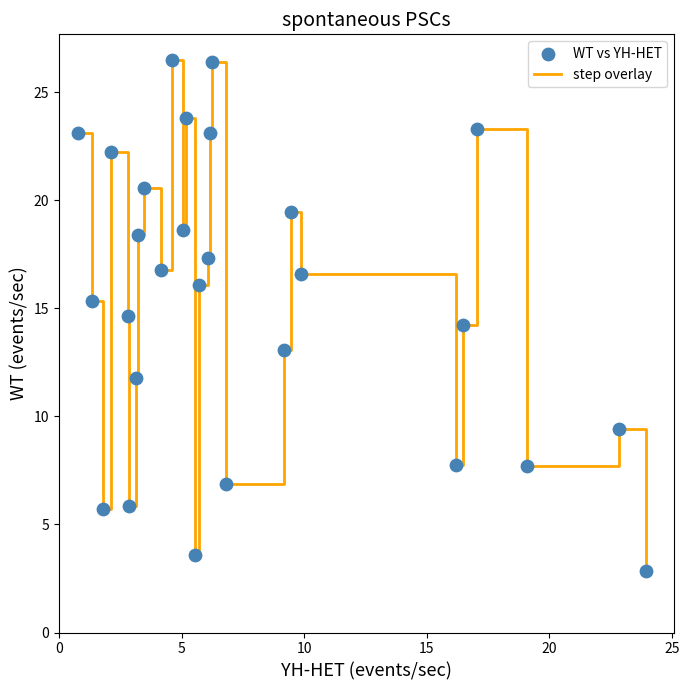

What is the maximum value shown in the chart?

26.5